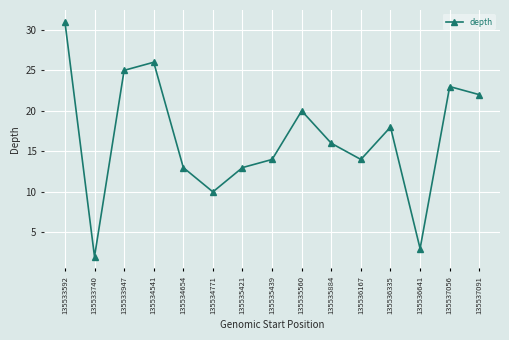

Which category has the highest value across all series?

135533592